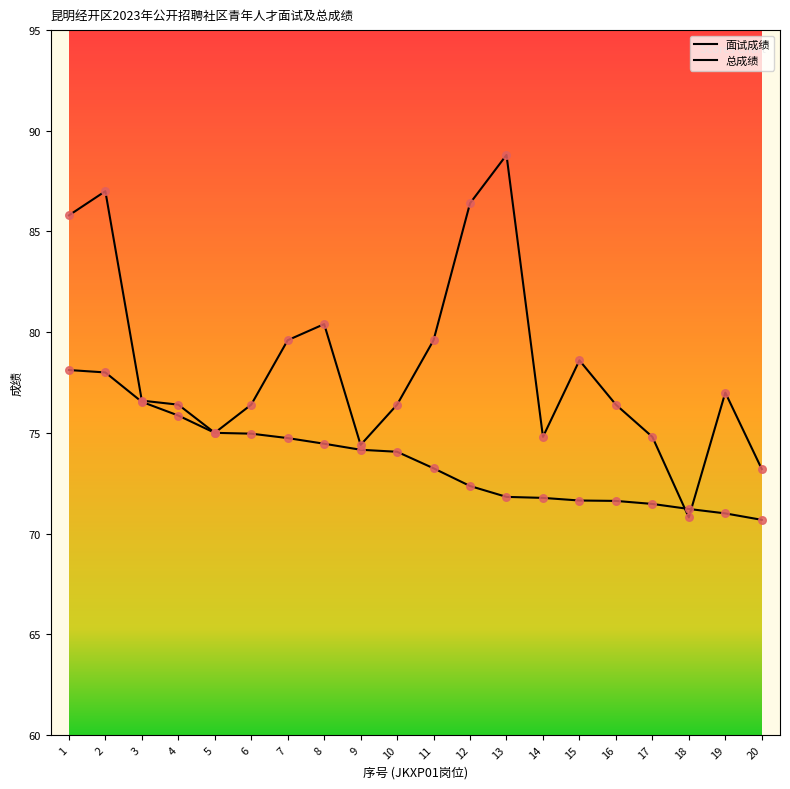

Is this an area chart (filled region under the line)?

No